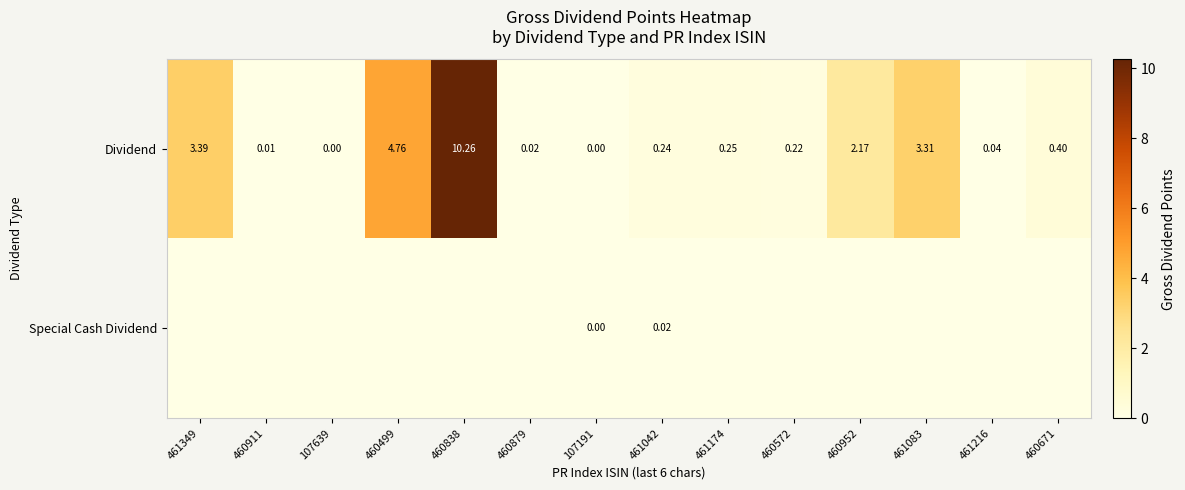

At 461042, list the series in order from smallest to largest.

Special Cash Dividend, Dividend